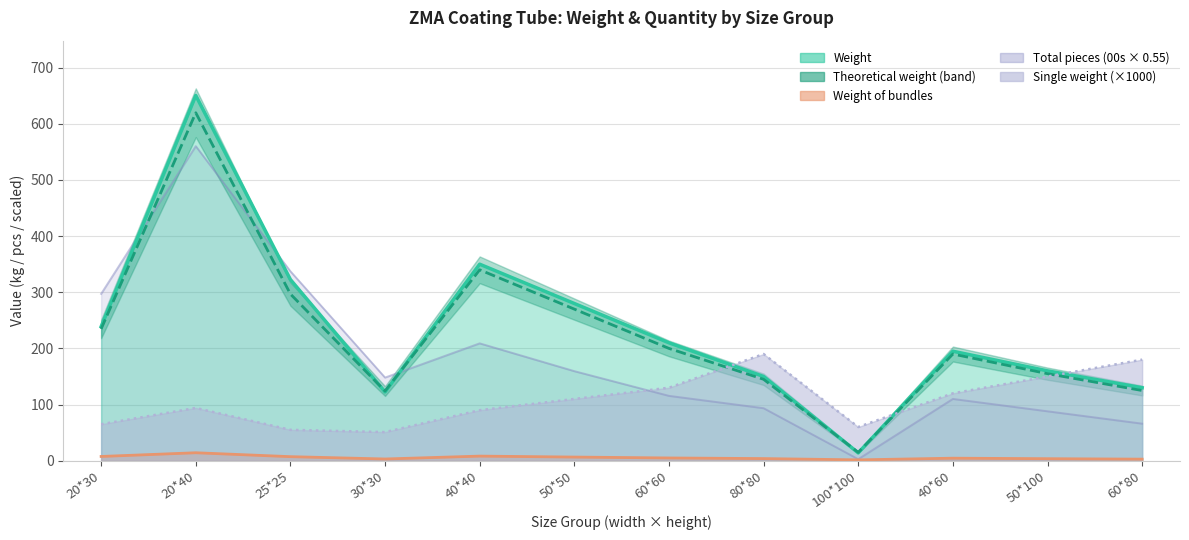

Where does the Weight series first go above 210?

20*30